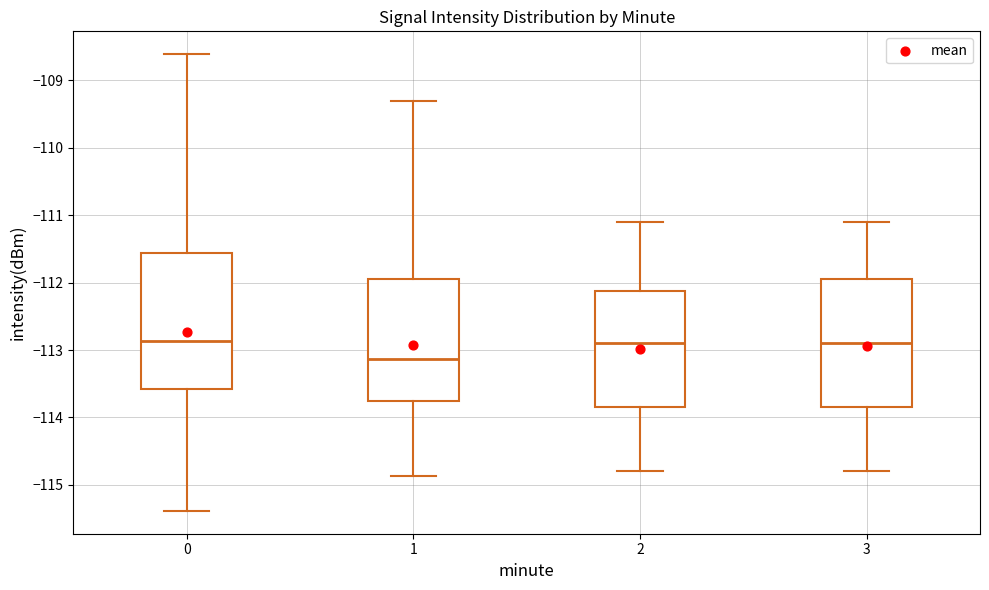

Reading left to right, transcribe this box plot: for each box, give where its median line is, the range the box spans, and where its two whiskers end, as read against the y-axis. The values are not printed on the chart, so give them approximately, as read against the axis.

0: median -112.9, box -113.6 to -111.6, whiskers -115.4 to -108.6
1: median -113.1, box -113.8 to -111.9, whiskers -114.9 to -109.3
2: median -112.9, box -113.8 to -112.1, whiskers -114.8 to -111.1
3: median -112.9, box -113.8 to -111.9, whiskers -114.8 to -111.1